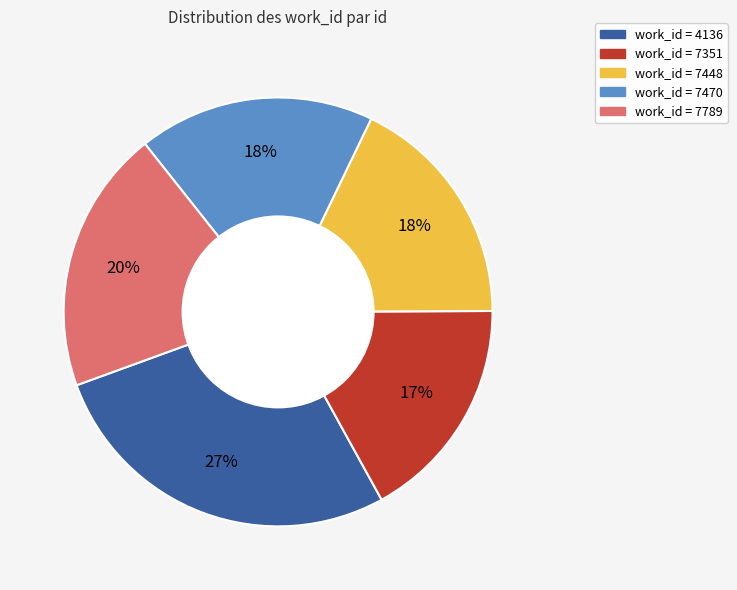

To the nearest percent, what is the difference between the largest and smallest slice percentages?

10%